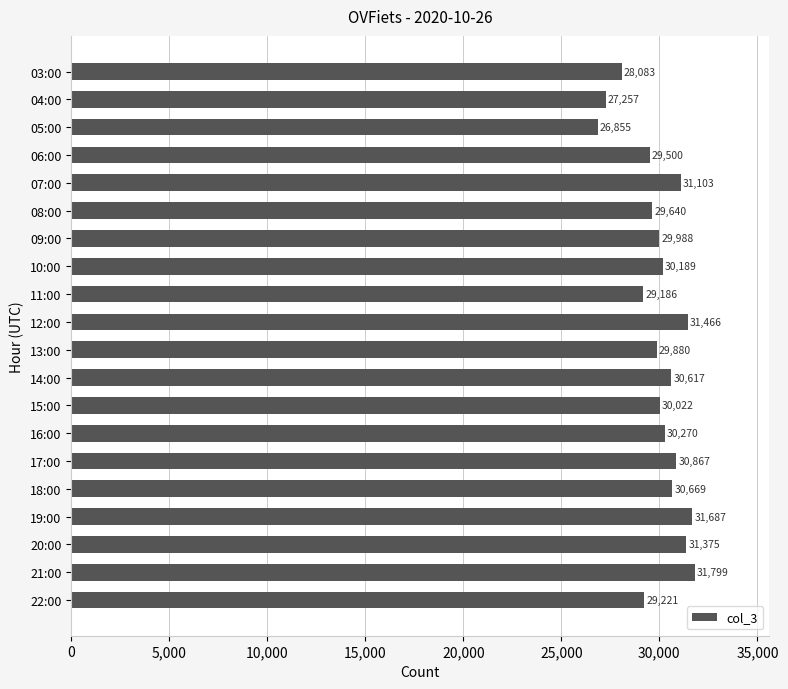

List the labels in order of value, smallest first.

05:00, 04:00, 03:00, 11:00, 22:00, 06:00, 08:00, 13:00, 09:00, 15:00, 10:00, 16:00, 14:00, 18:00, 17:00, 07:00, 20:00, 12:00, 19:00, 21:00